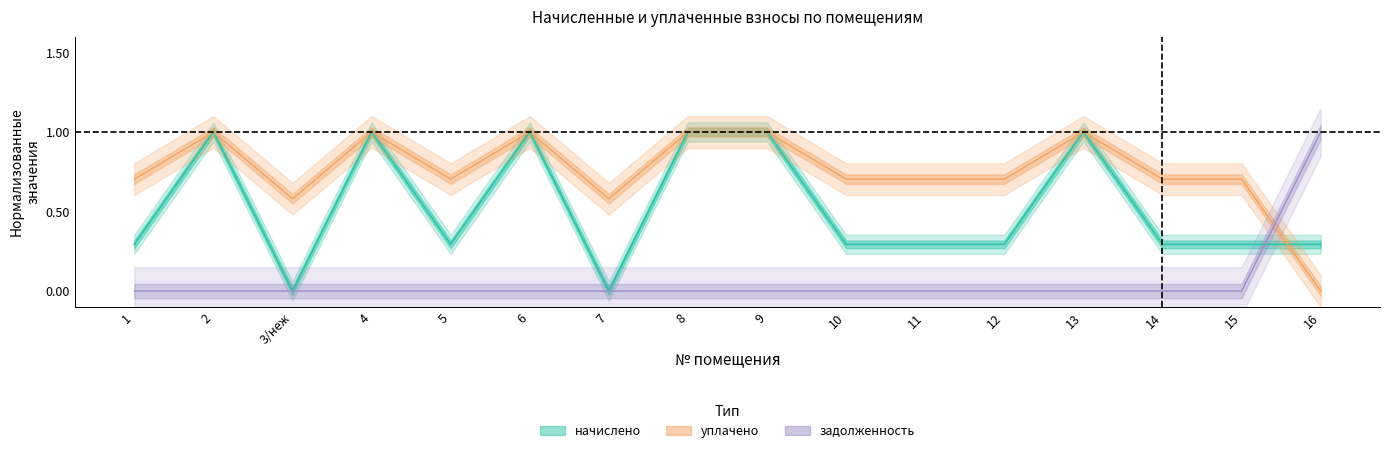

Between which two adjacent categories do начислено and уплачено first intersect?

15 and 16